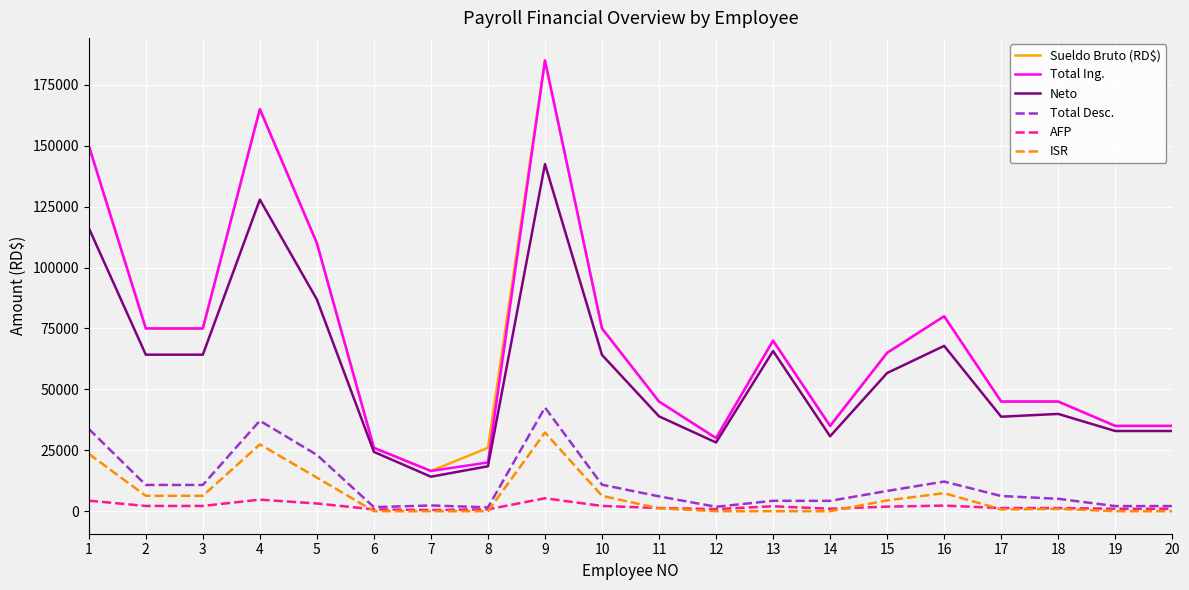

True or false: Neto and Total Desc. cross at least once.

False